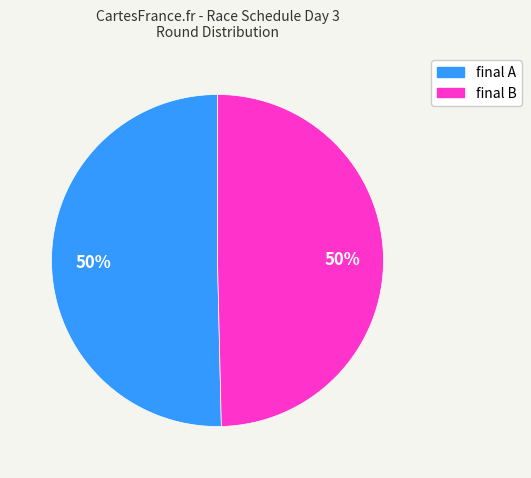

To the nearest percent, what percentage of the pie is final B?

50%